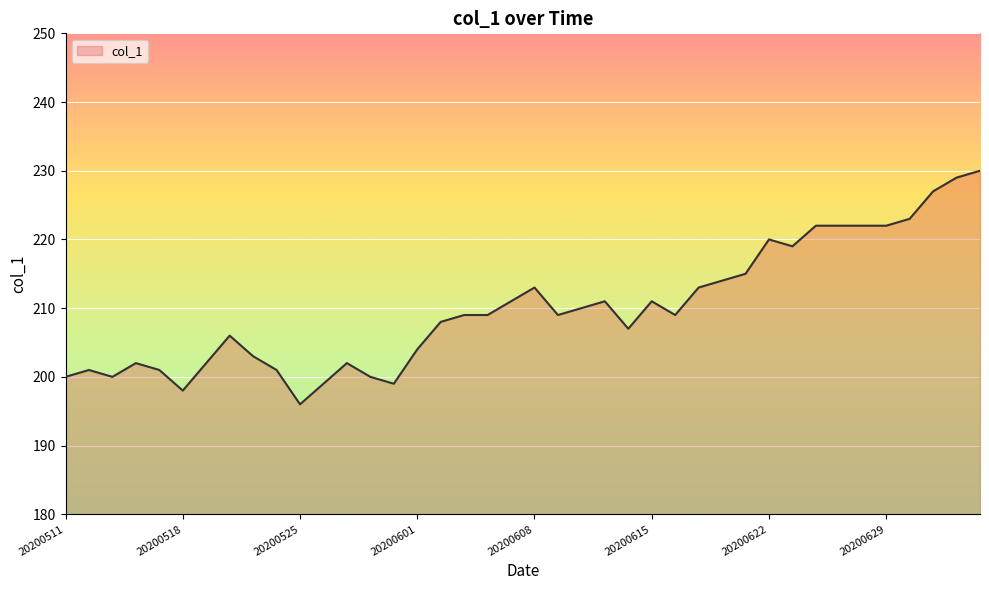

What is the greatest value displayed?

230